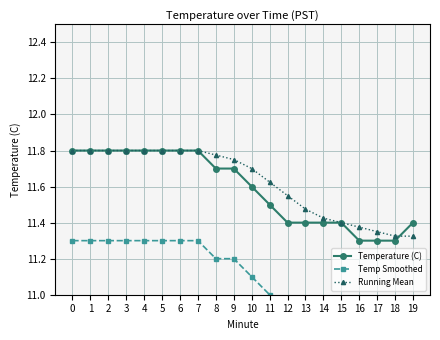

How many lines are shown in the chart?

3